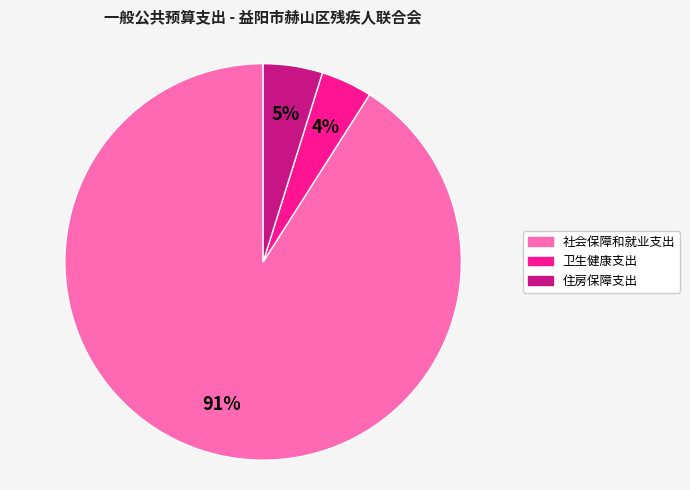

Is the sum of 社会保障和就业支出 and 住房保障支出 greater than half?

Yes